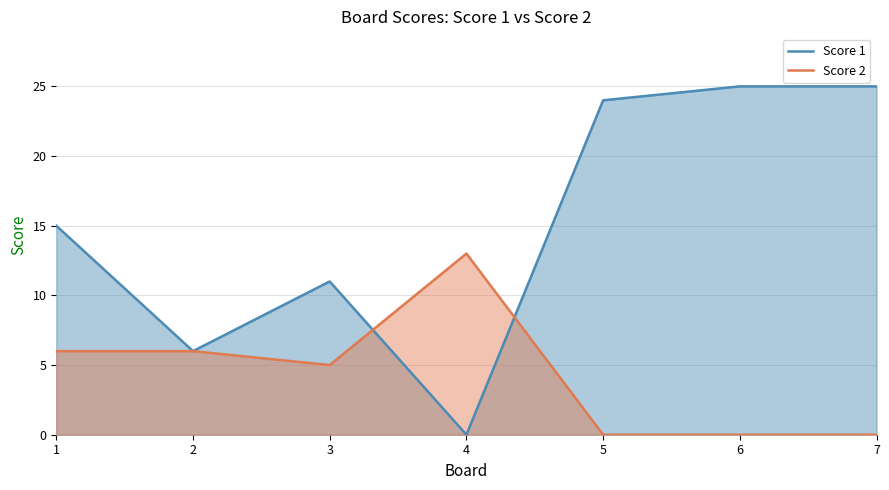

Rank the series by their average value, from highest to lowest.

Score 1, Score 2